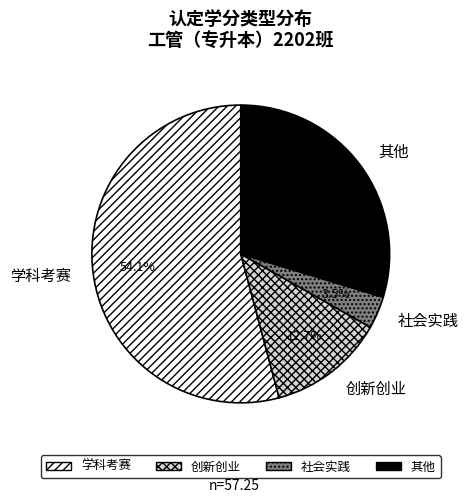

To the nearest percent, what is the average slice percentage?

25%